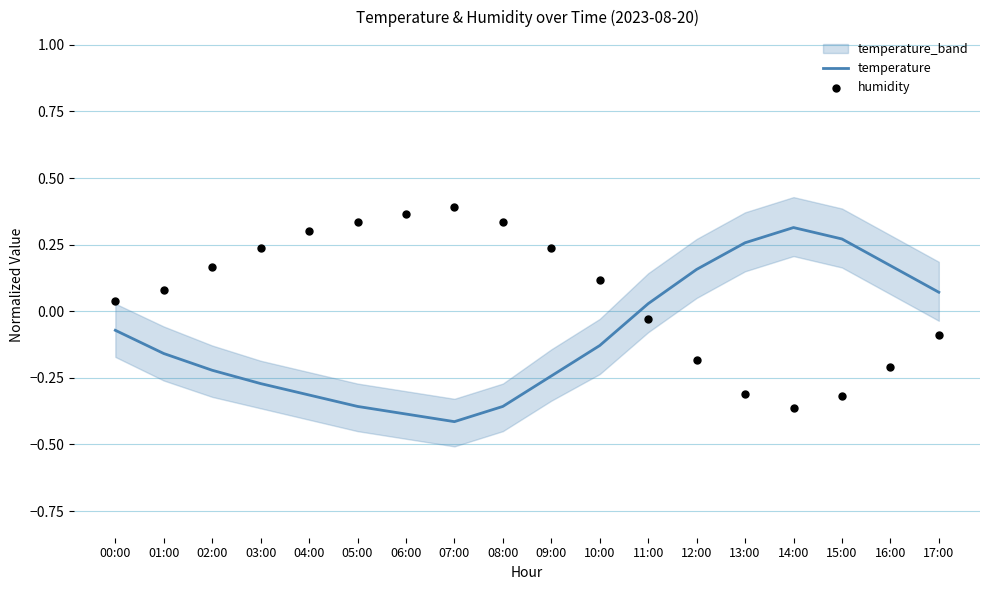

Which series has the widest spread of Y values?

humidity